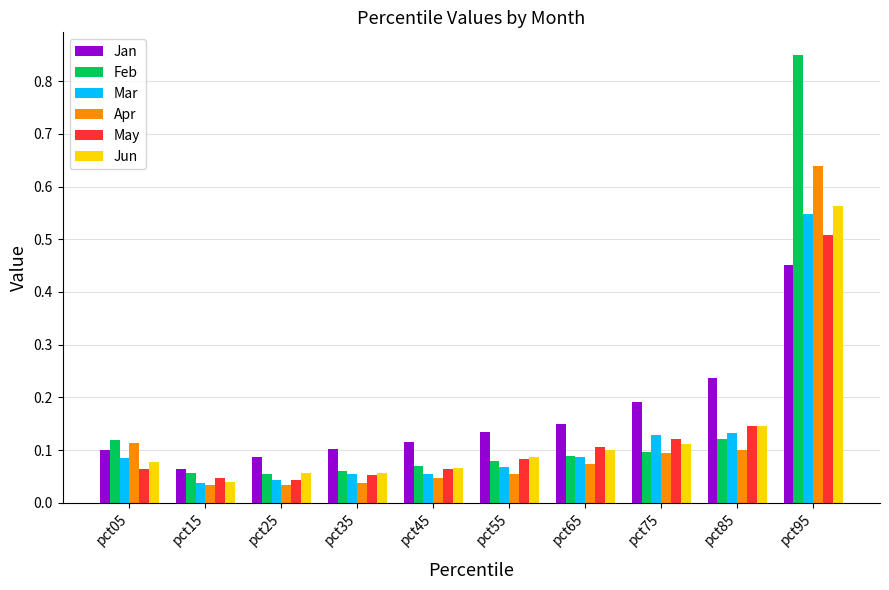

What is the spread (max minus min) of values at pct95?

0.4